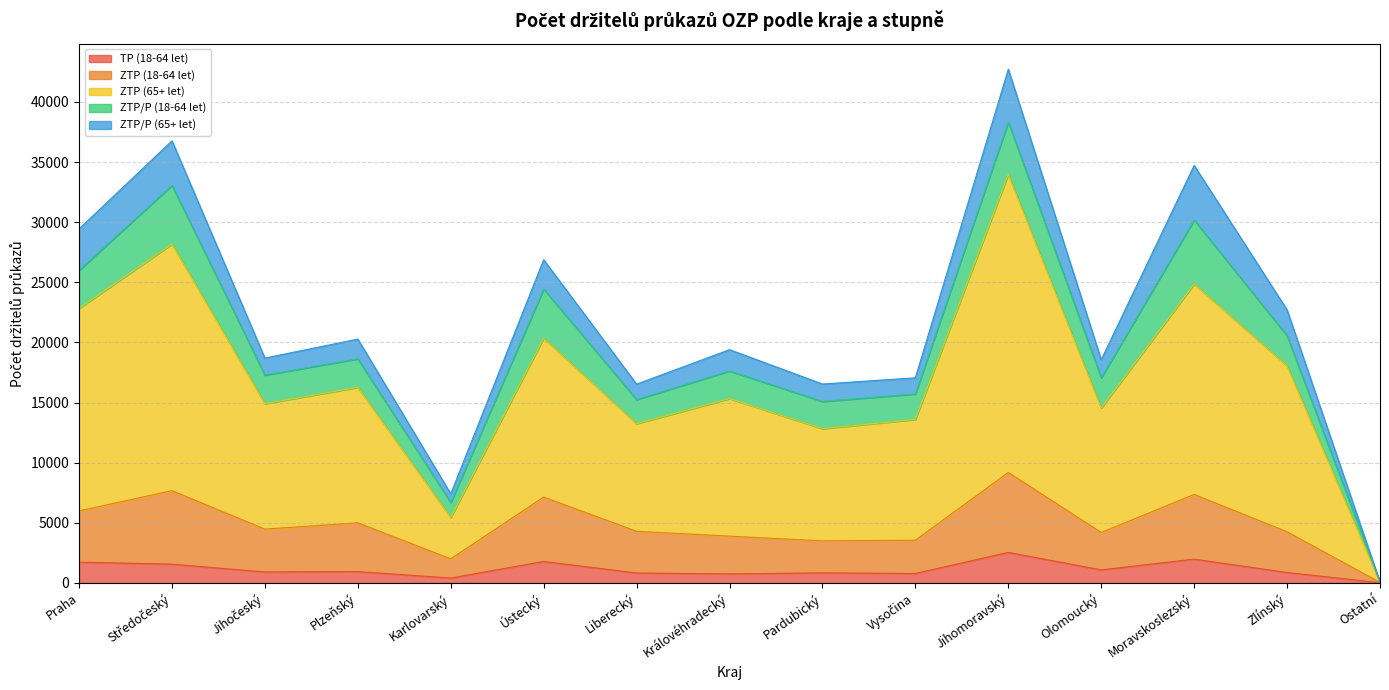

True or false: ZTP (65+ let) and ZTP (18-64 let) cross at least once.

False